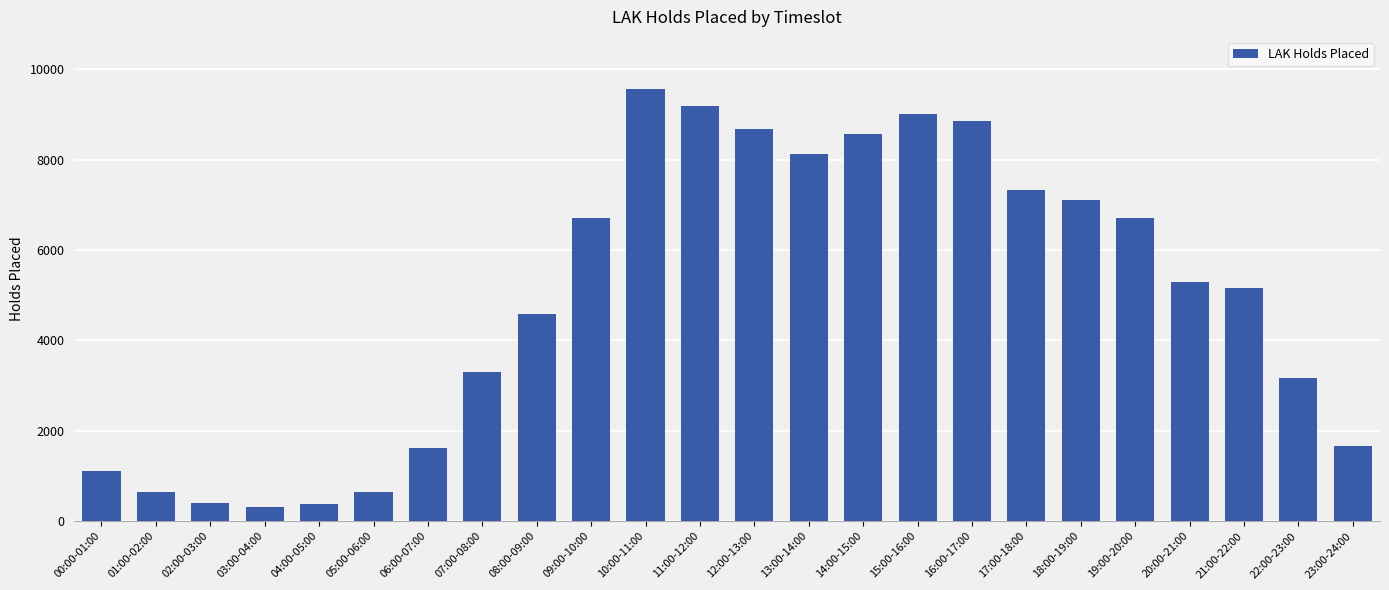

What is the label of the 14th bar from the right?

10:00-11:00